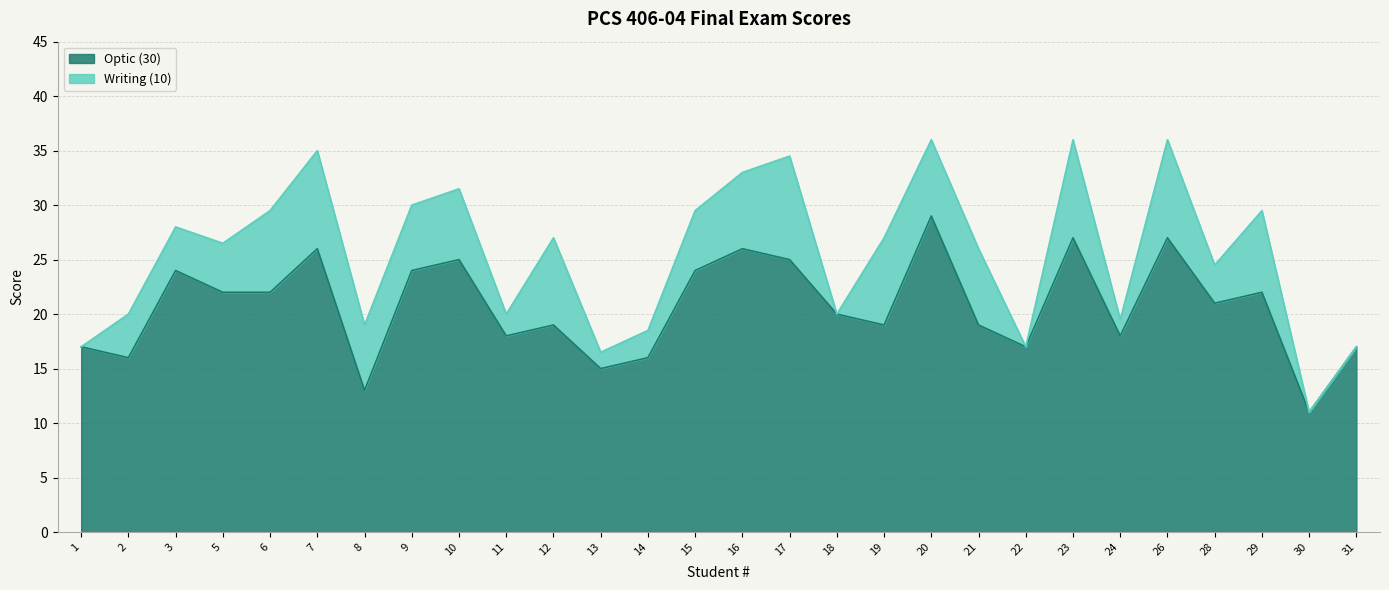

How many data points are less than 21?

14